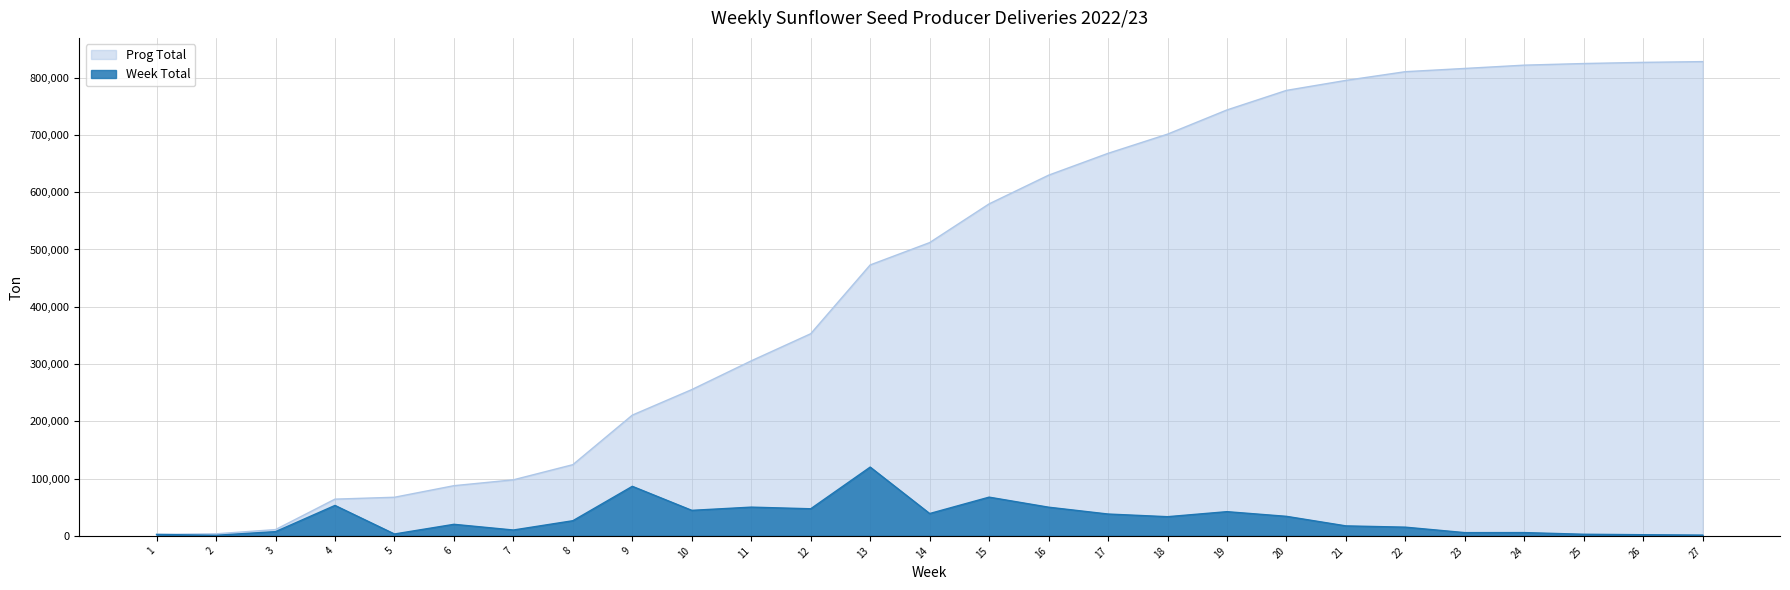

What is the minimum value shown in the chart?

1042